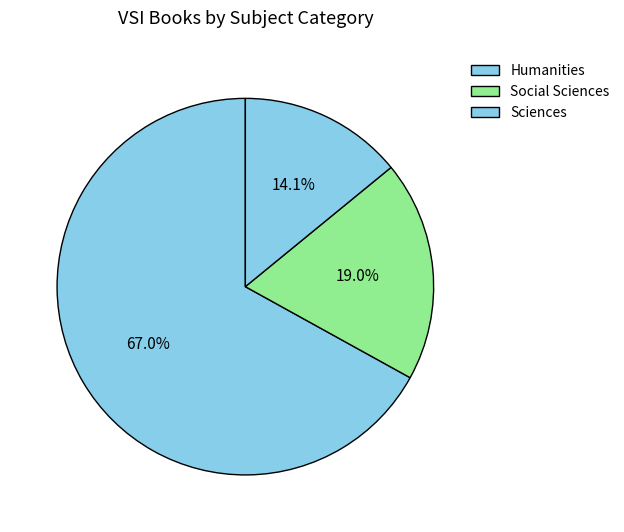

To the nearest percent, what is the difference between the largest and smallest slice percentages?

53%